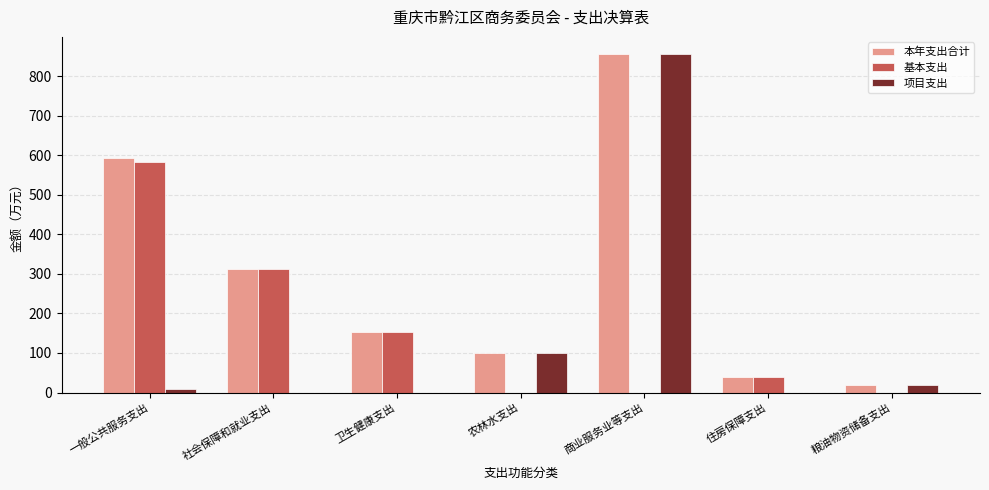

What is the sum of the 基本支出 values at 农林水支出 and 住房保障支出?

39.3